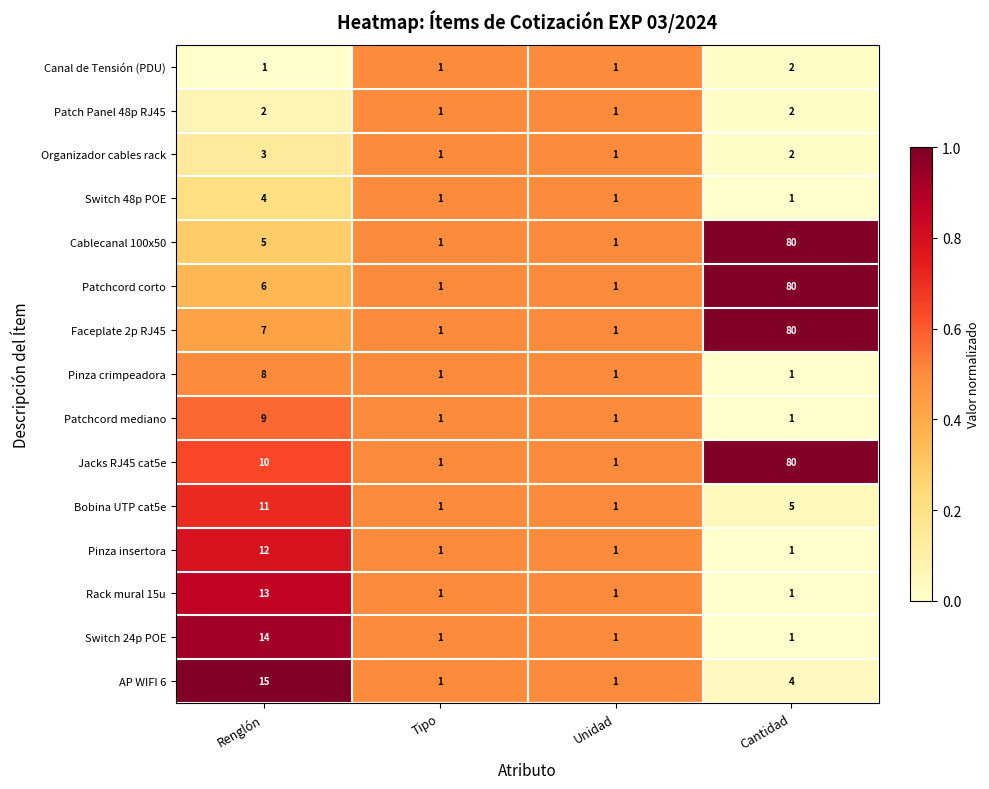

What is the greatest value displayed?

80